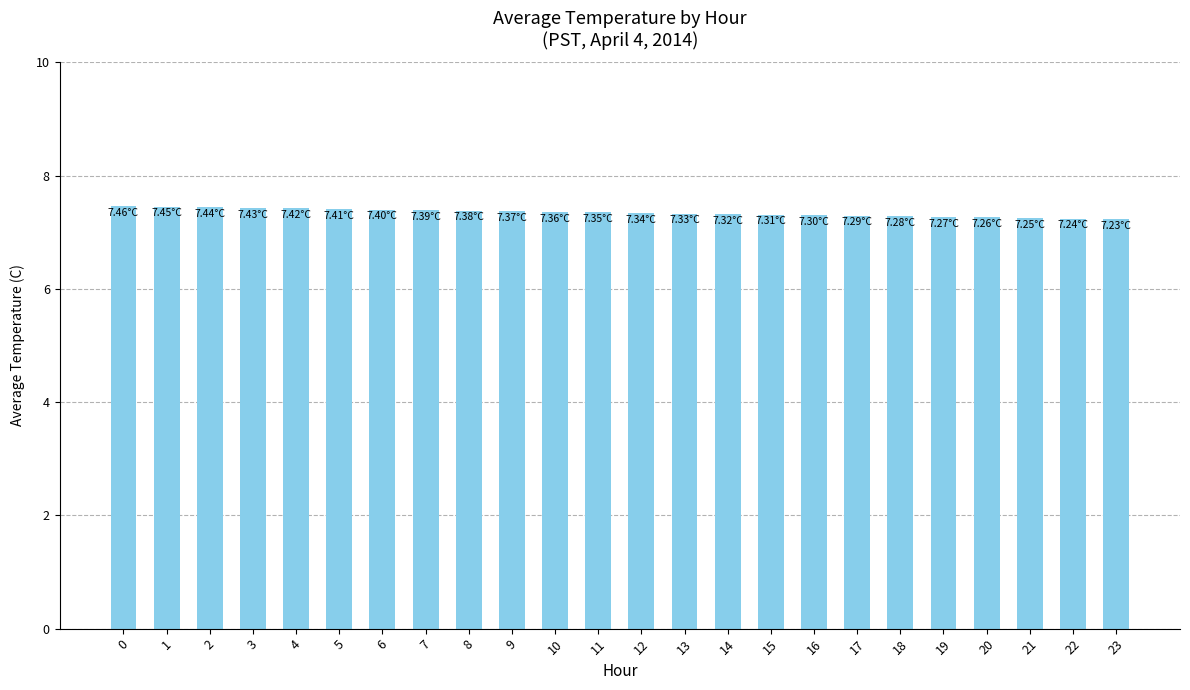

True or false: the data shows 7.3 at 13.

True